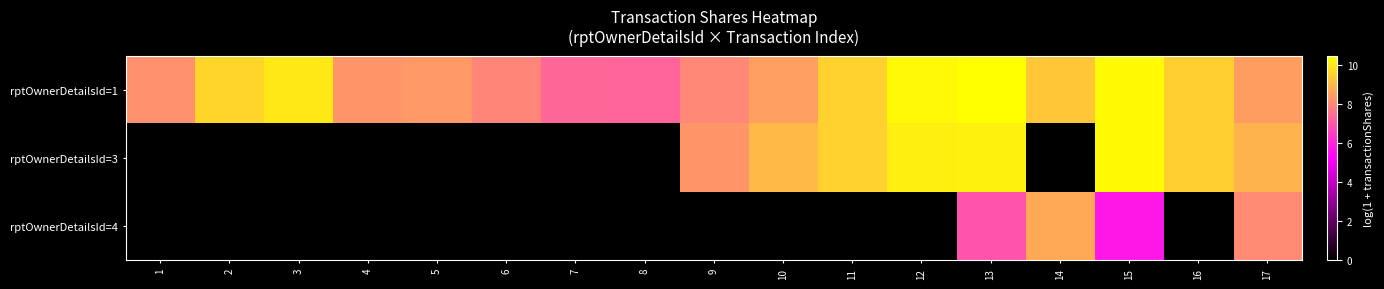

What is the spread (max minus min) of values at 5?

8.4